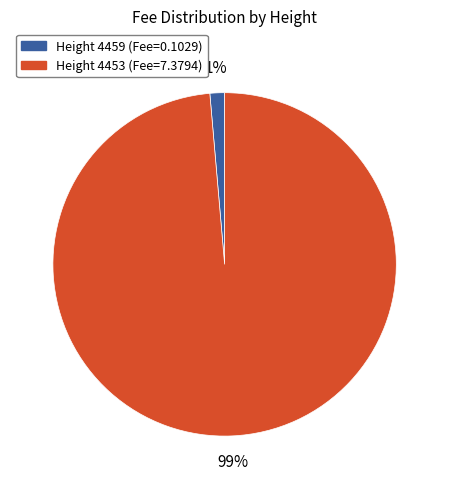

How many segments does this pie chart have?

2